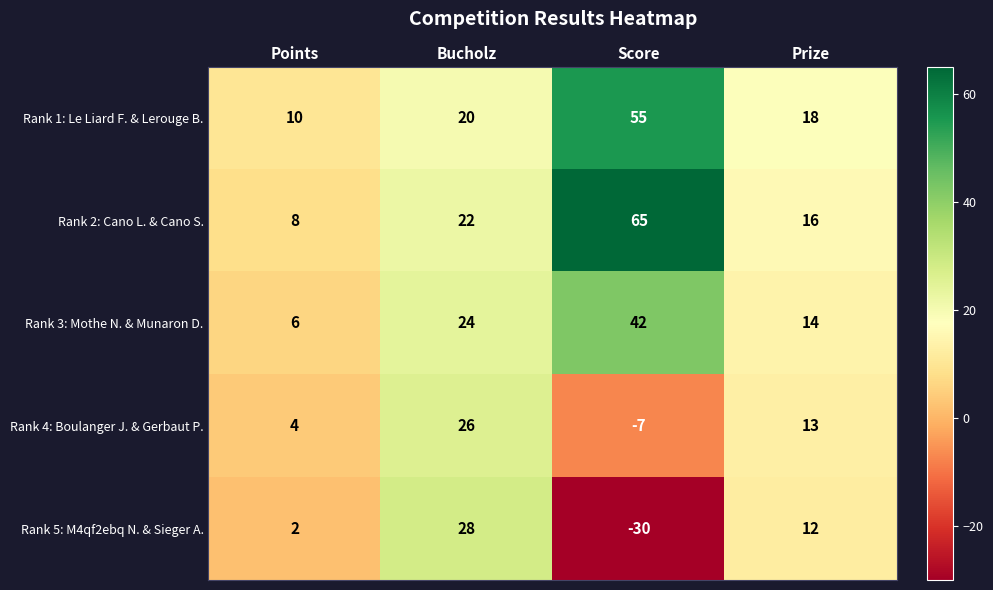

What is the difference between the Rank 4: Boulanger J. & Gerbaut P. values at Points and Score?

11